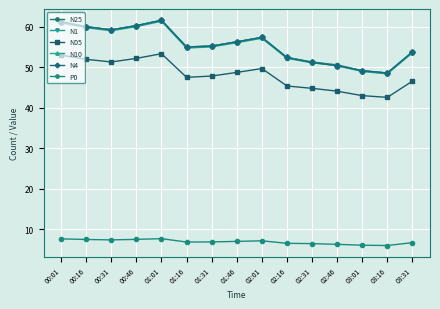

In P0, how many points are higher than both neighbors (excluding endpoints)?

2